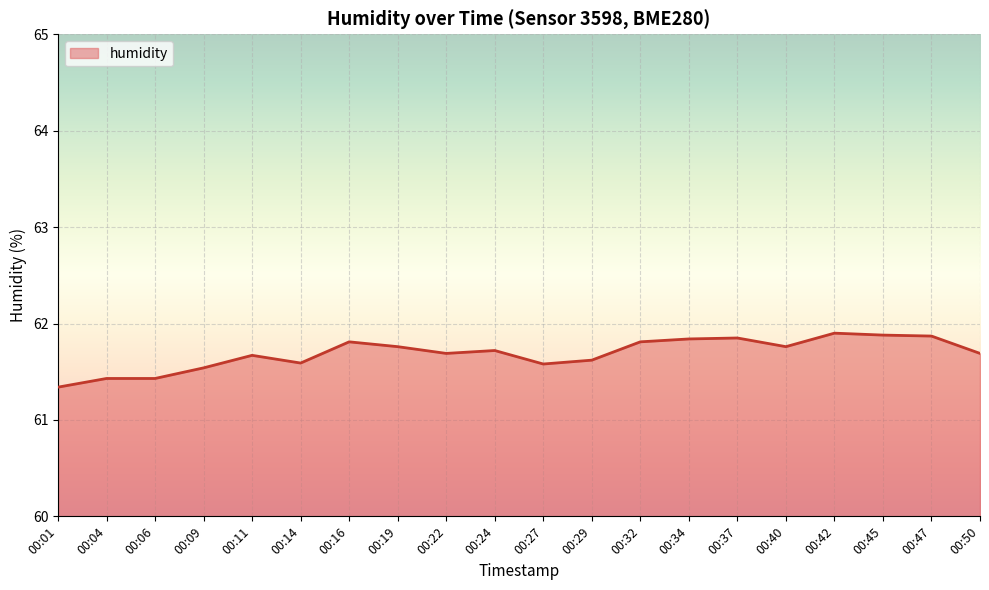

How many distinct data groups are displayed?

1